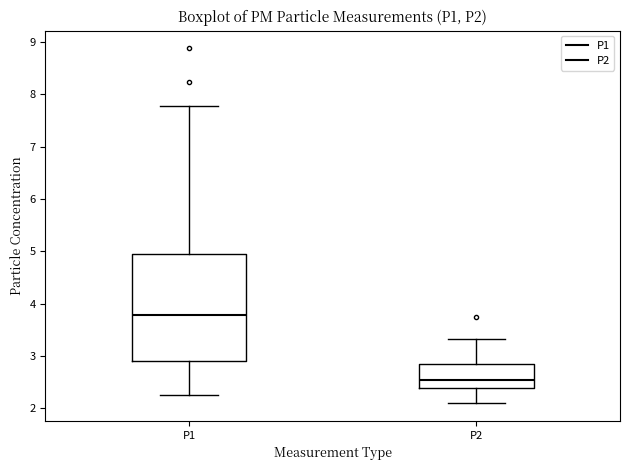

Which box has the highest median line?

P1